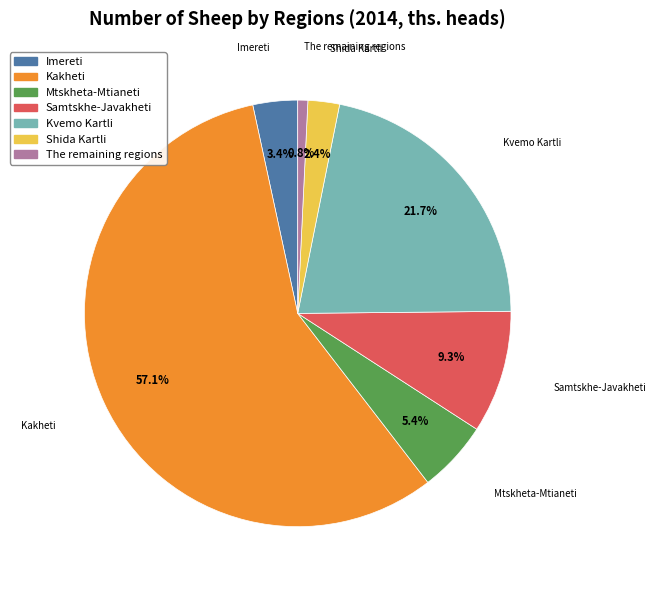

Which has a higher value, Kvemo Kartli or The remaining regions?

Kvemo Kartli